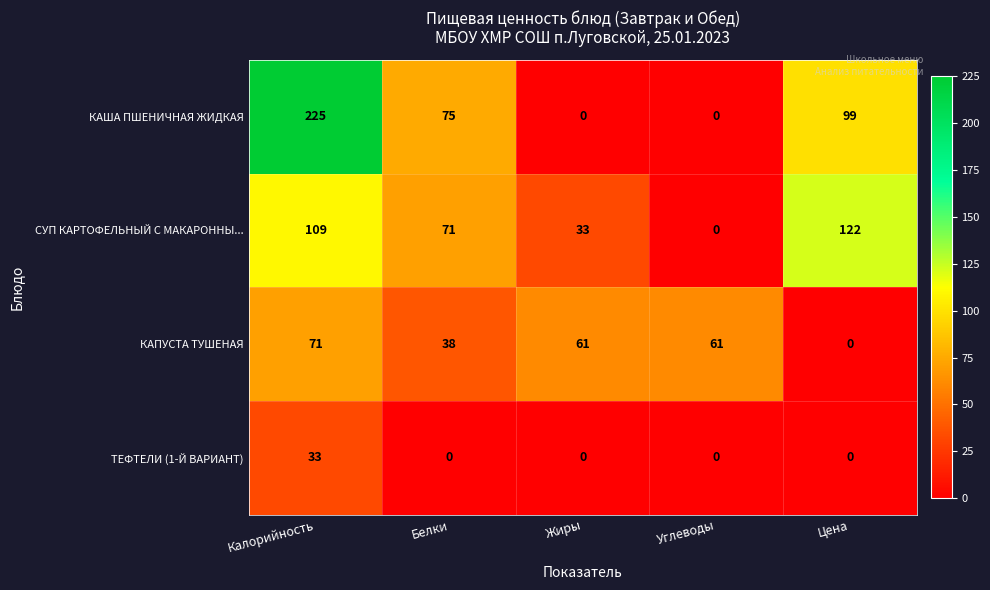

How many distinct data groups are displayed?

4